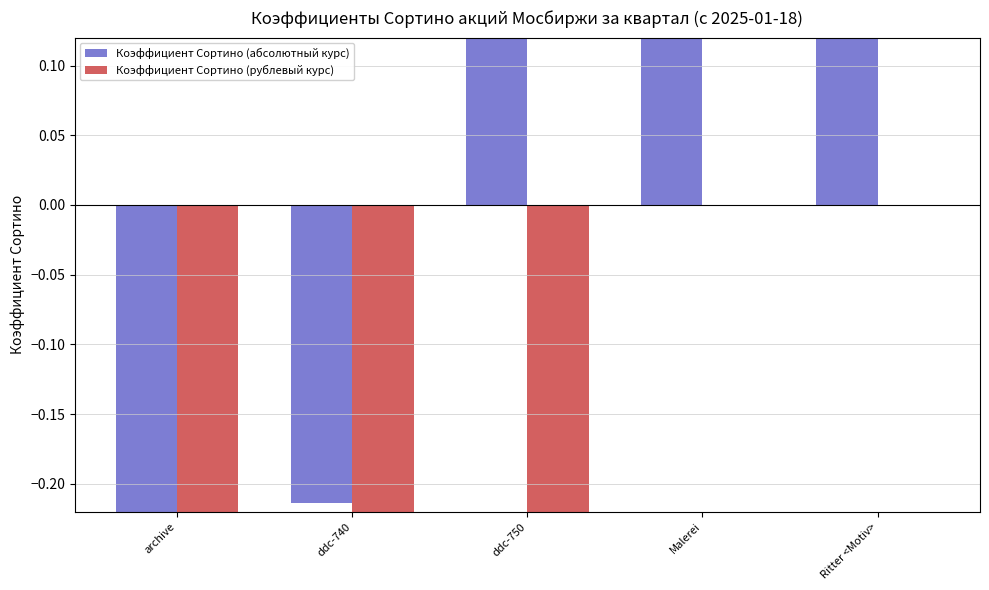

Are the bars grouped side by side (vs. stacked)?

Yes